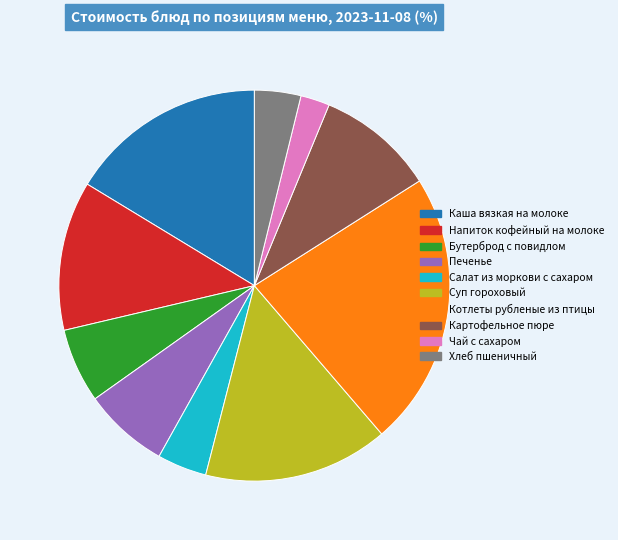

Which category has the biggest portion of the pie?

Котлеты рубленые из птицы